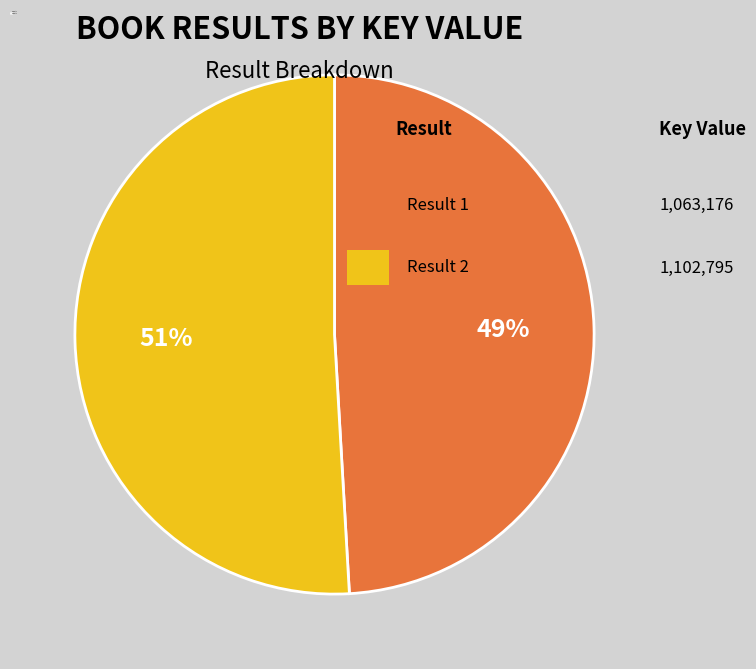

Combined, do Result 2 and Result 1 account for over 50%?

Yes